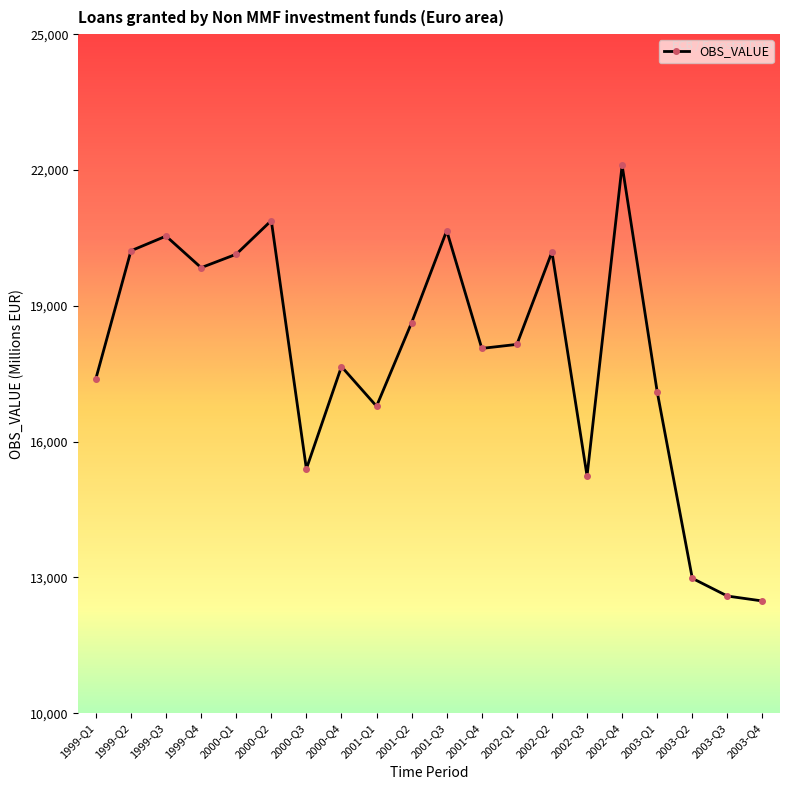

True or false: the data shows 11936.5 at 1999-Q1.

False